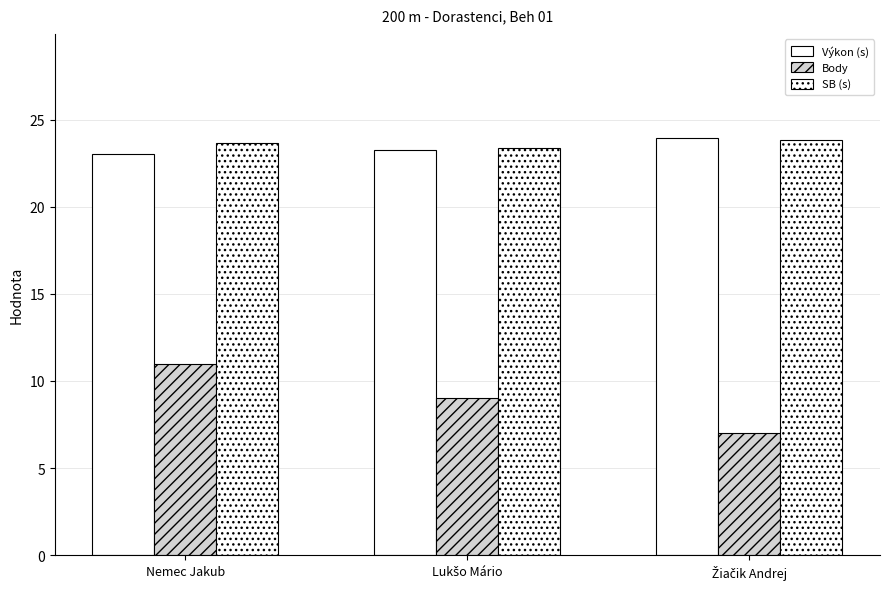

What is the lowest value of the Výkon (s) series?

23.0